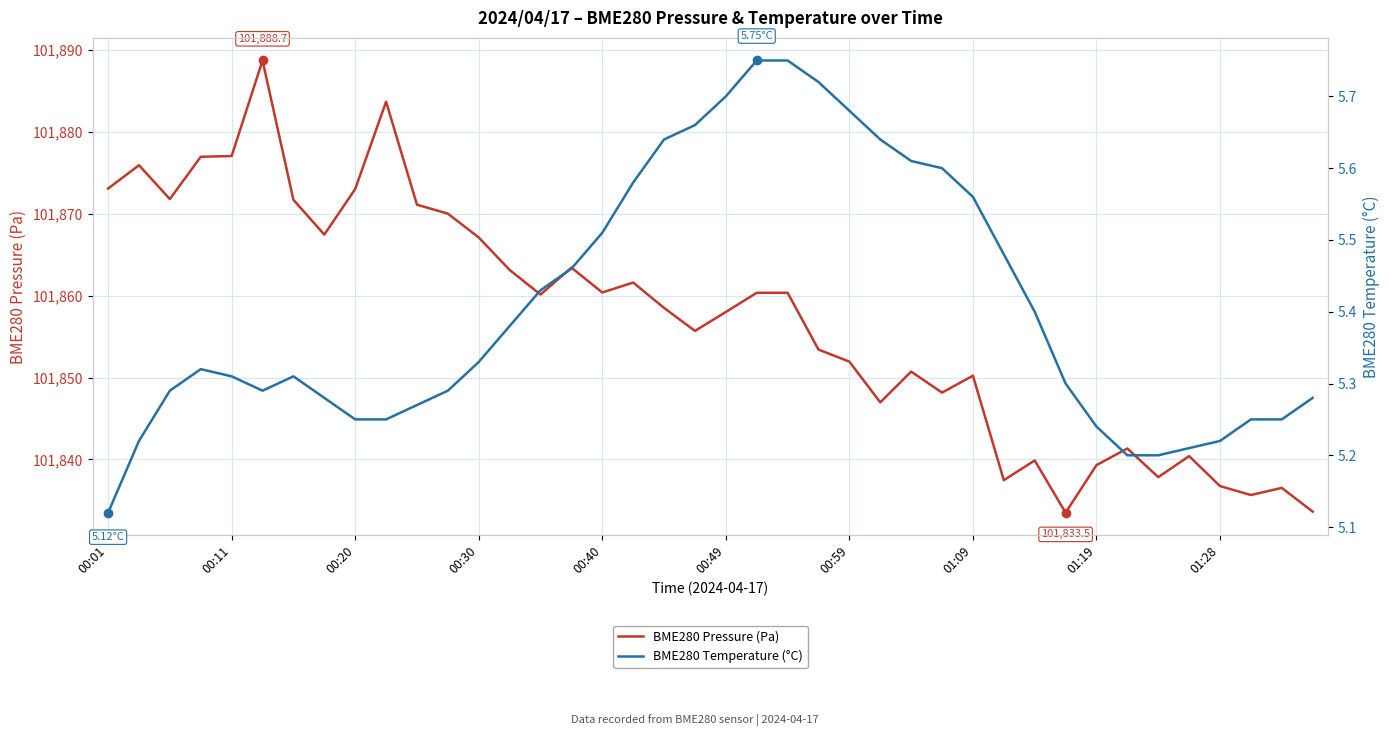

What is the greatest value displayed?

101888.7